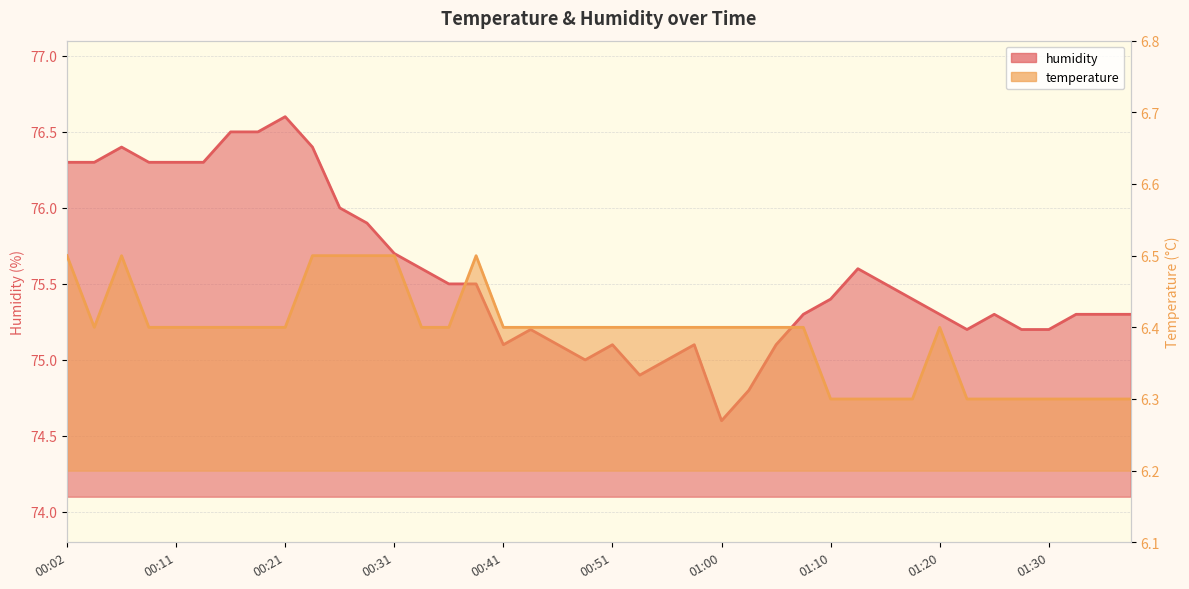

What is the lowest value of the humidity series?

74.6